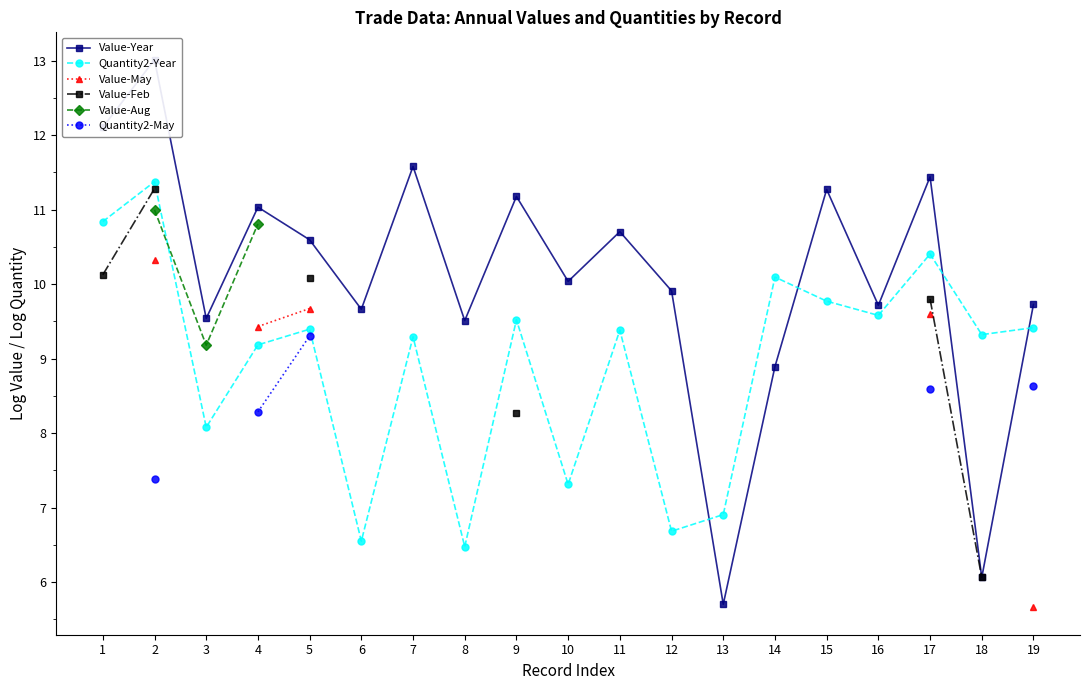

How many data points in Quantity2-Year are less than 9?

6